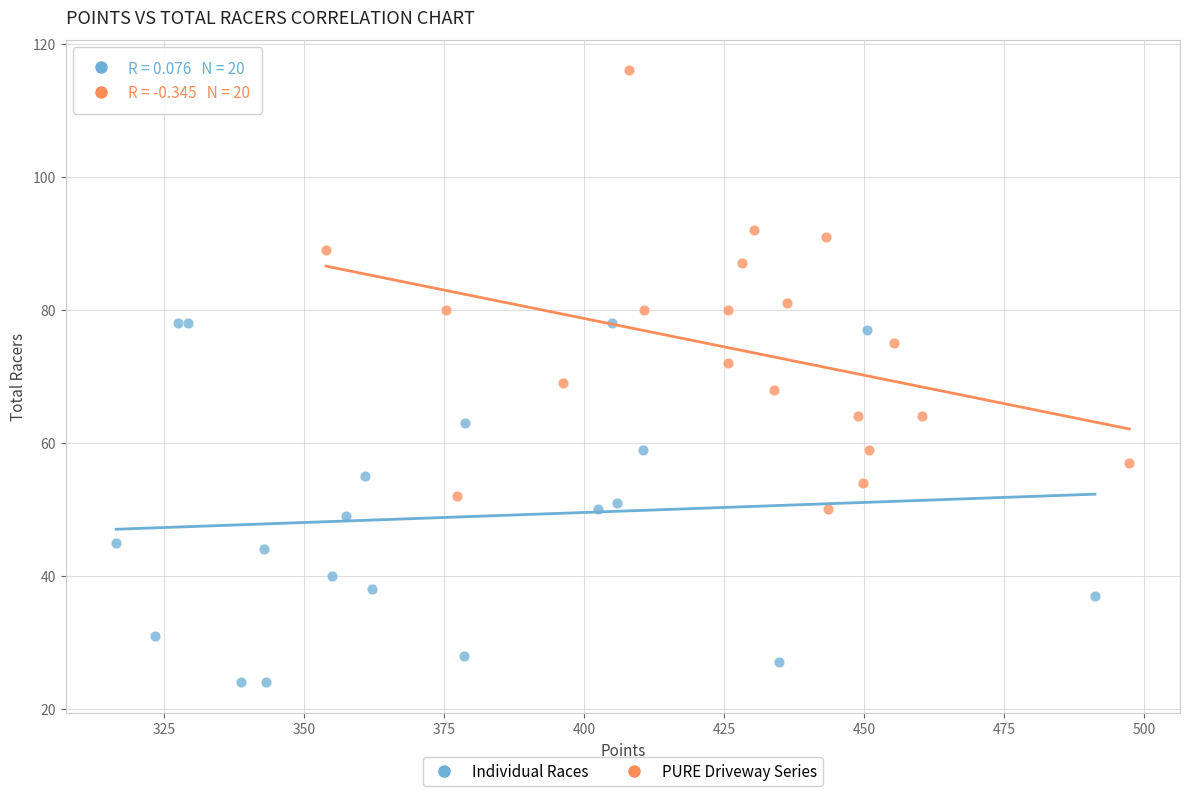

Which series reaches the maximum Y coordinate?

PURE Driveway Series